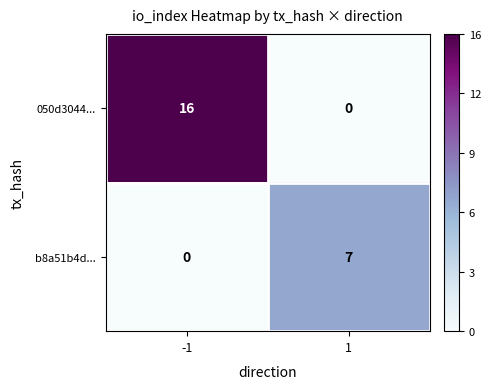

Rank the series at -1 from lowest to highest value.

b8a51b4d..., 050d3044...